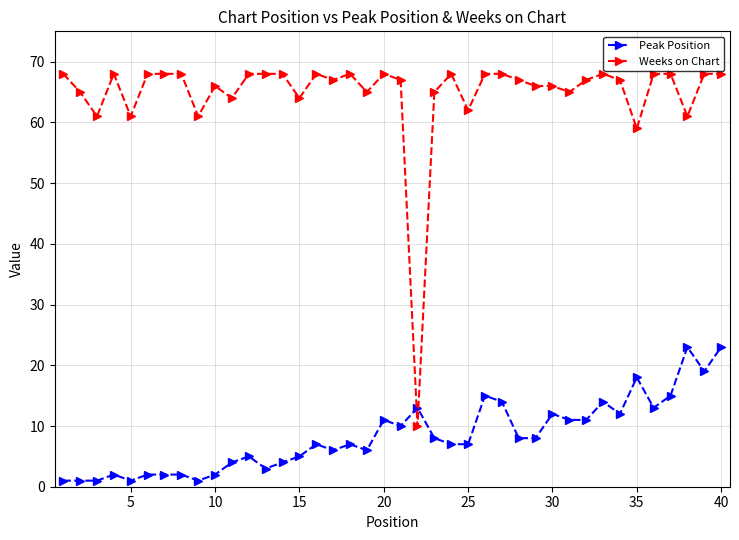

True or false: Peak Position has more than 2 interior local peaks.

True